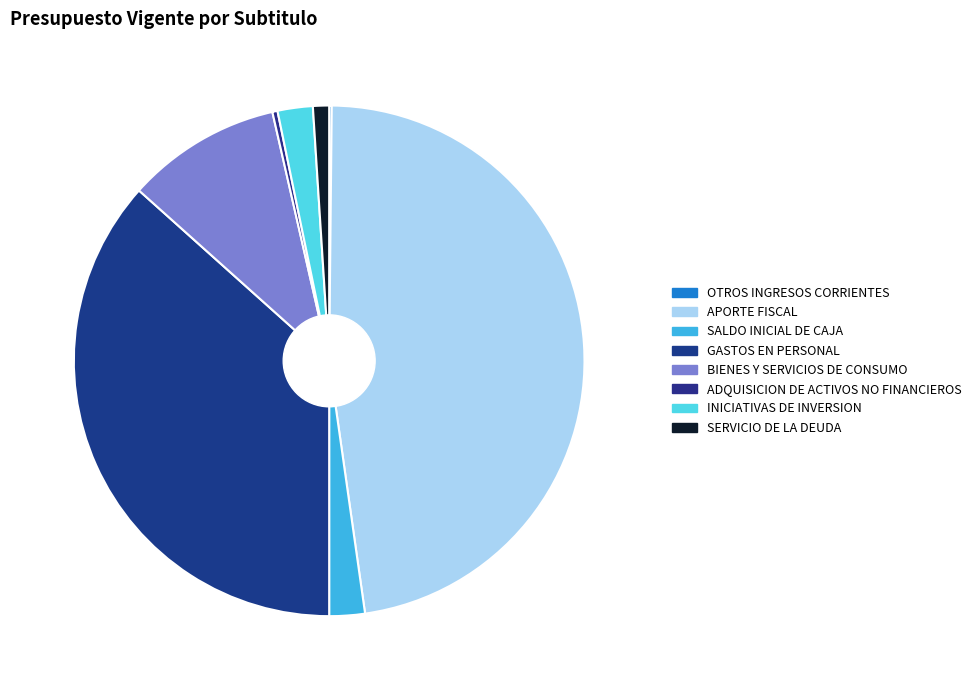

What portion of the pie excludes APORTE FISCAL?

52.4%